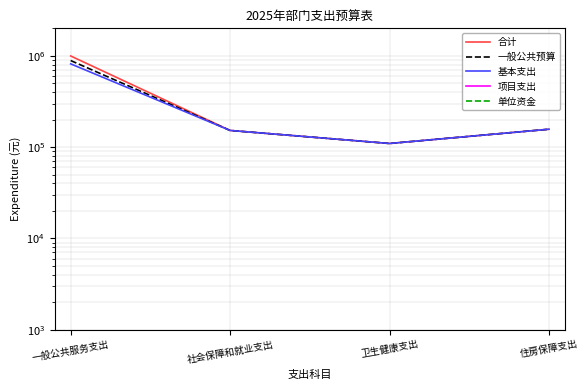

True or false: 单位资金 and 基本支出 cross at least once.

False